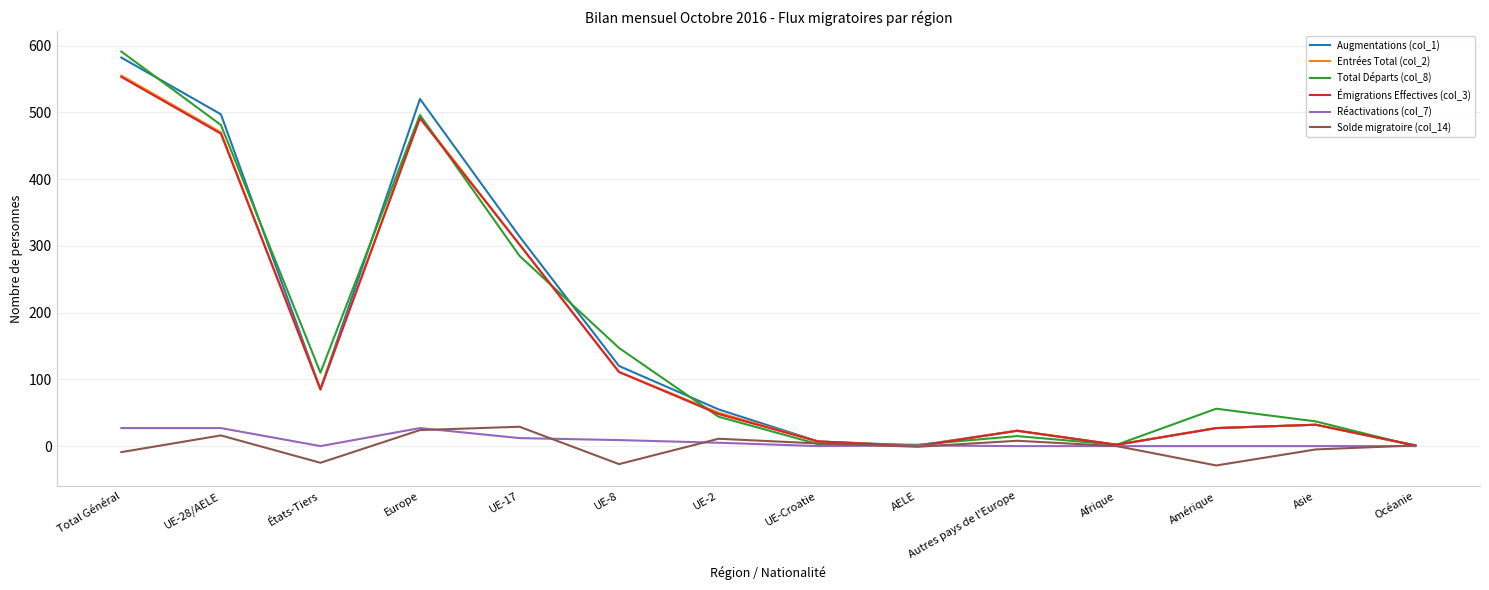

Between Europe and Amérique, which series saw the biggest shift?

Augmentations (col_1)